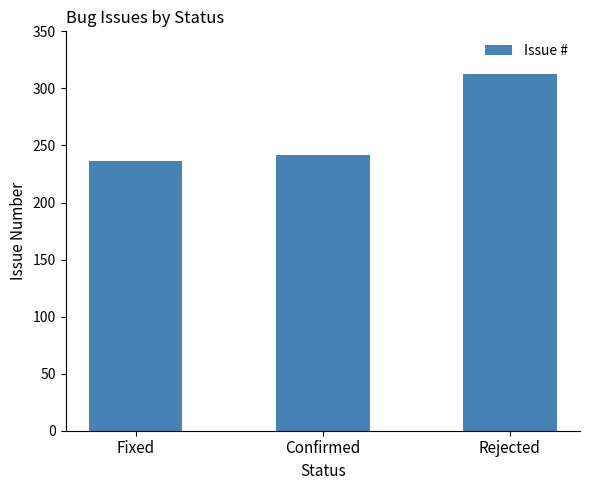

Where is the data nearest to the value 274?

Confirmed